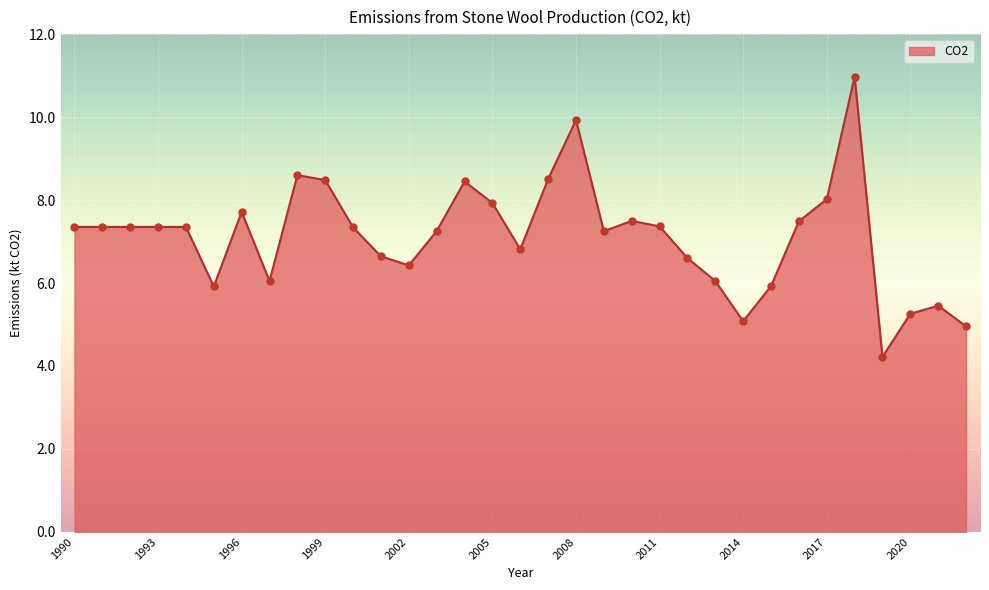

What is the greatest value displayed?

11.0